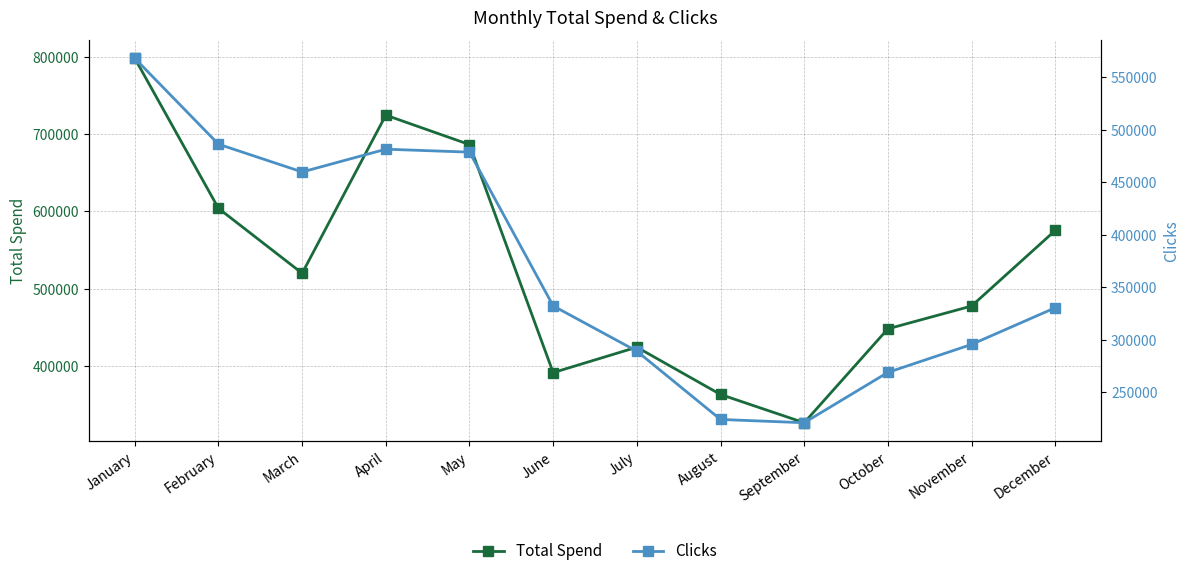

True or false: Total Spend and Clicks intersect in this chart.

False